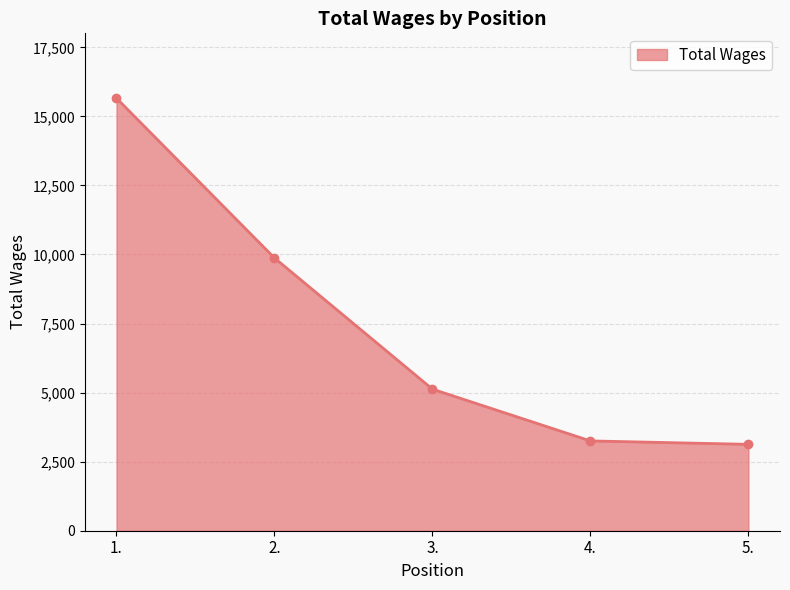

Reading left to right, list all the values displayed in this chart.

1.=15657	2.=9873	3.=5125	4.=3251	5.=3127